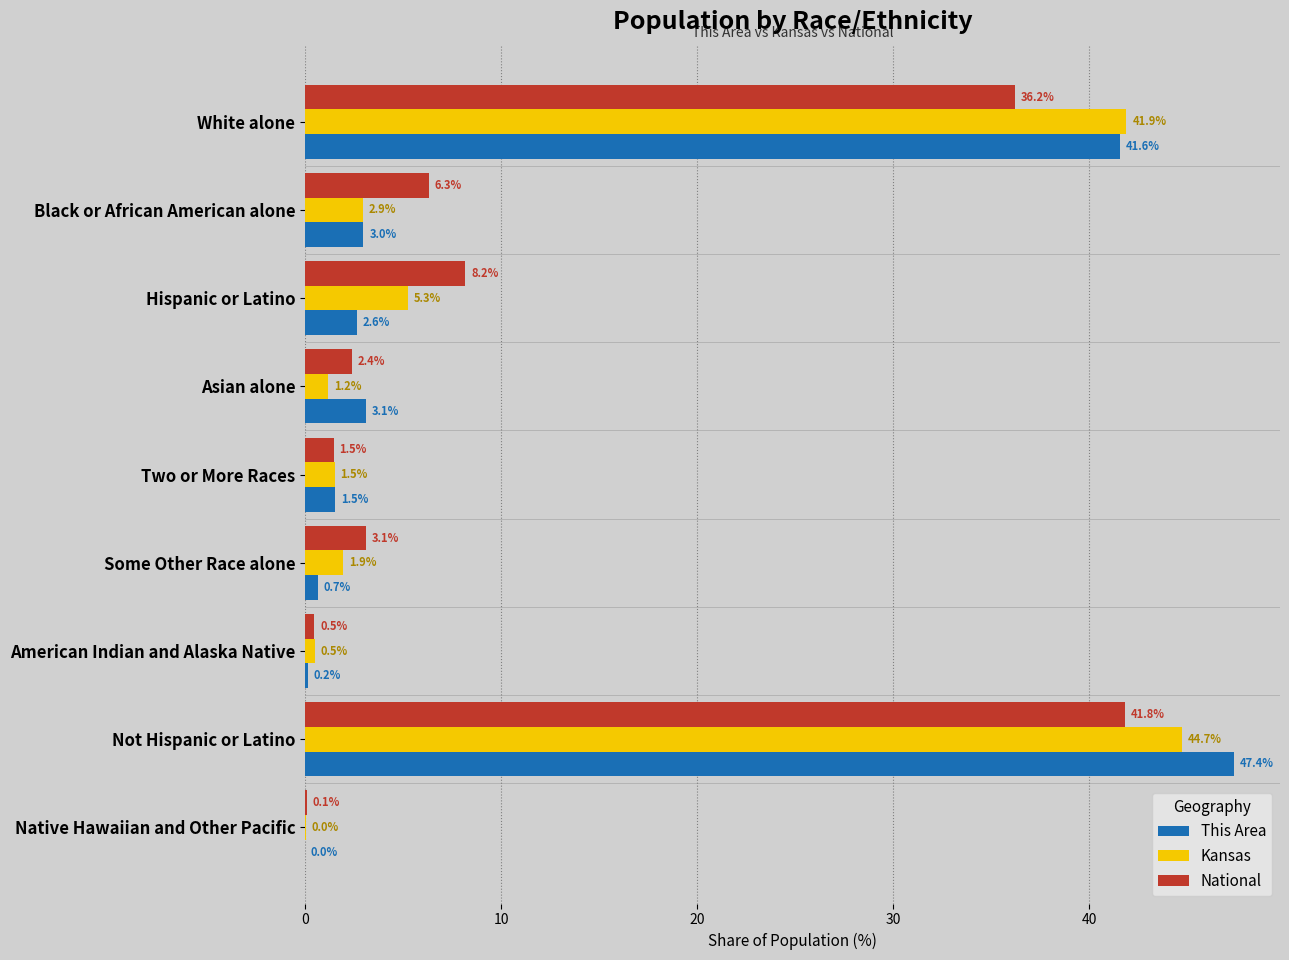

What is the maximum value shown in the chart?

47.4